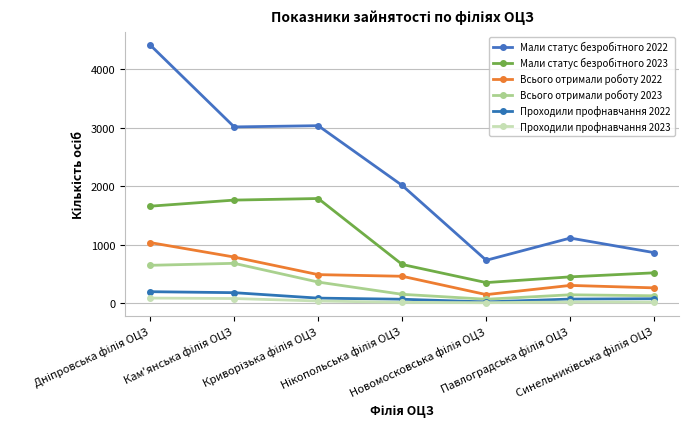

Reading left to right, transcribe all the data shown in this chart.

Мали статус безробітного 2022: Дніпровська філія ОЦЗ=4409	Кам'янська філія ОЦЗ=3011	Криворізька філія ОЦЗ=3032	Нікопольська філія ОЦЗ=2012	Новомосковська філія ОЦЗ=735	Павлоградська філія ОЦЗ=1114	Синельниківська філія ОЦЗ=865
Мали статус безробітного 2023: Дніпровська філія ОЦЗ=1658	Кам'янська філія ОЦЗ=1762	Криворізька філія ОЦЗ=1789	Нікопольська філія ОЦЗ=663	Новомосковська філія ОЦЗ=354	Павлоградська філія ОЦЗ=452	Синельниківська філія ОЦЗ=521
Всього отримали роботу 2022: Дніпровська філія ОЦЗ=1037	Кам'янська філія ОЦЗ=790	Криворізька філія ОЦЗ=490	Нікопольська філія ОЦЗ=462	Новомосковська філія ОЦЗ=149	Павлоградська філія ОЦЗ=306	Синельниківська філія ОЦЗ=264
Всього отримали роботу 2023: Дніпровська філія ОЦЗ=649	Кам'янська філія ОЦЗ=683	Криворізька філія ОЦЗ=363	Нікопольська філія ОЦЗ=154	Новомосковська філія ОЦЗ=70	Павлоградська філія ОЦЗ=146	Синельниківська філія ОЦЗ=129
Проходили профнавчання 2022: Дніпровська філія ОЦЗ=199	Кам'янська філія ОЦЗ=182	Криворізька філія ОЦЗ=89	Нікопольська філія ОЦЗ=70	Новомосковська філія ОЦЗ=24	Павлоградська філія ОЦЗ=73	Синельниківська філія ОЦЗ=79
Проходили профнавчання 2023: Дніпровська філія ОЦЗ=90	Кам'янська філія ОЦЗ=82	Криворізька філія ОЦЗ=40	Нікопольська філія ОЦЗ=17	Новомосковська філія ОЦЗ=11	Павлоградська філія ОЦЗ=23	Синельниківська філія ОЦЗ=22